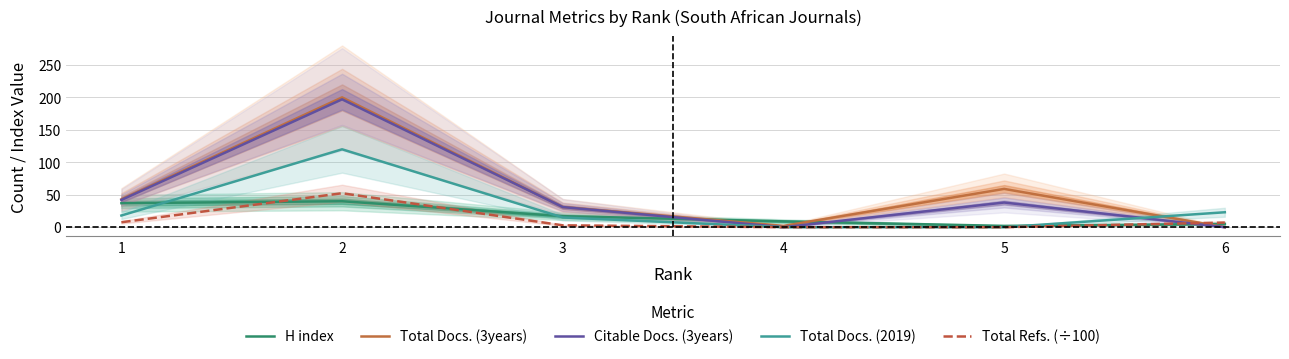

Which has a higher value, 5 or 1?

1